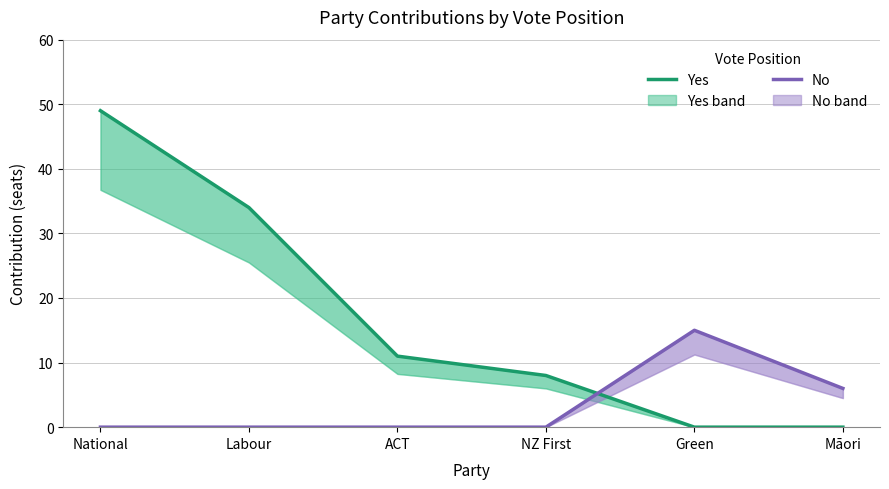

What position from the right is ACT?

4